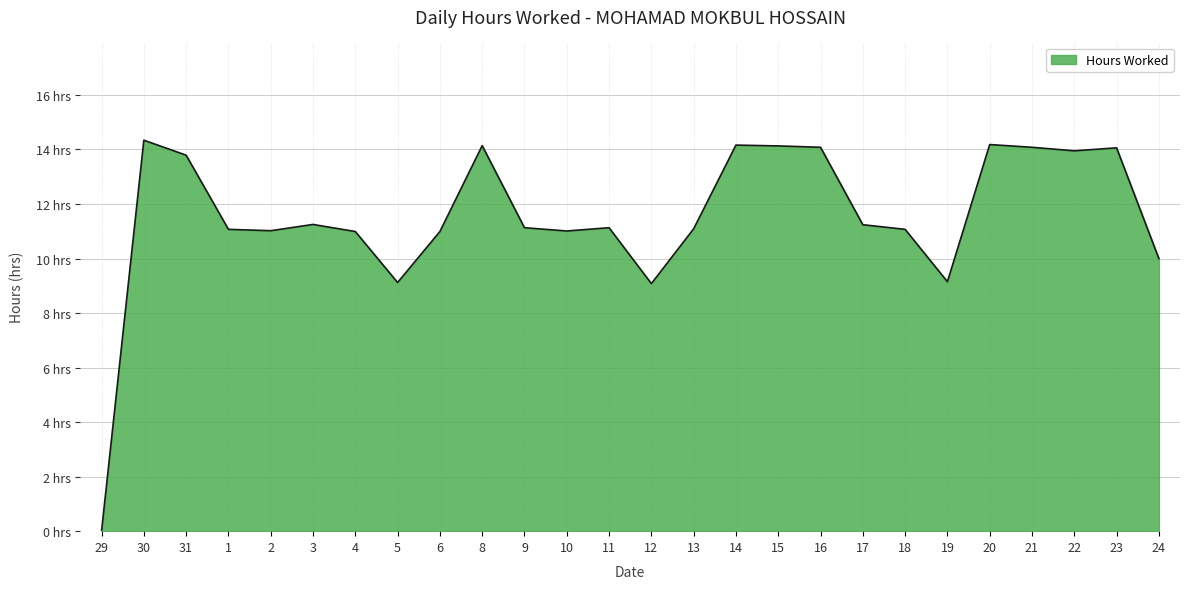

Does the chart display data point markers on the line(s)?

No